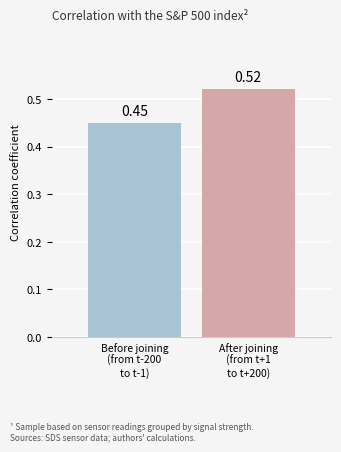

What is the sum of all values?

1.0